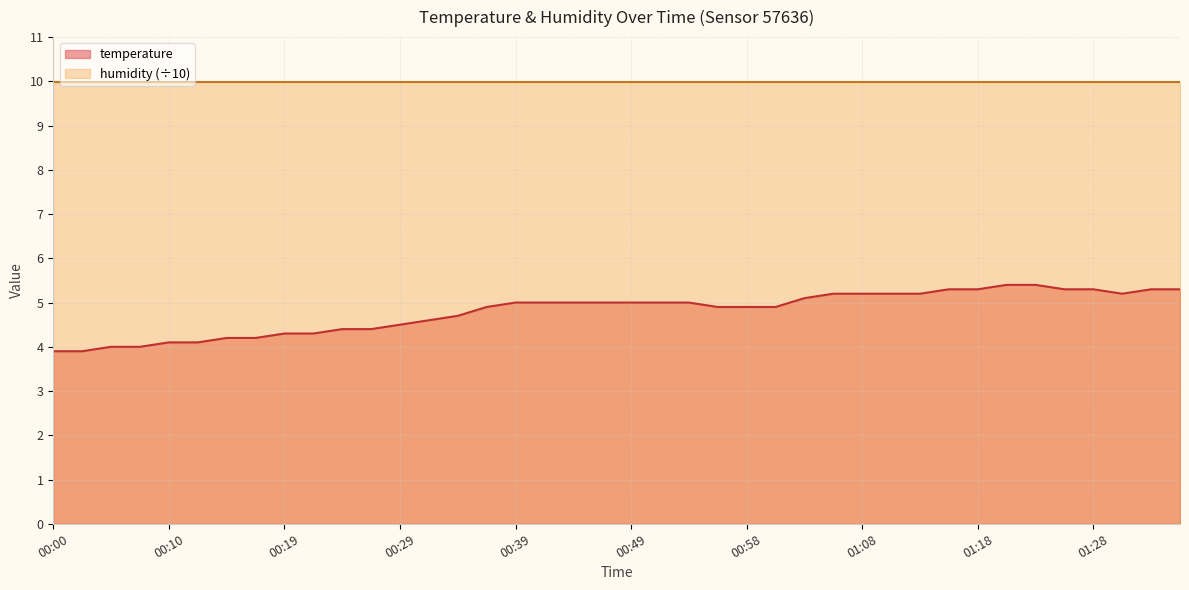

Does the chart have visible grid lines?

Yes